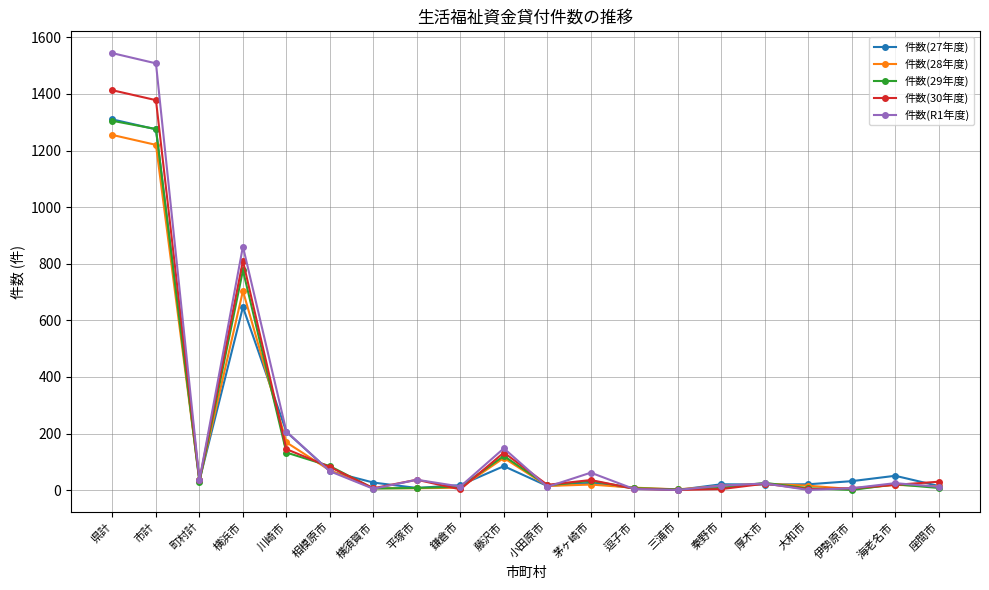

What is the sum of all 件数(28年度) values?

3728